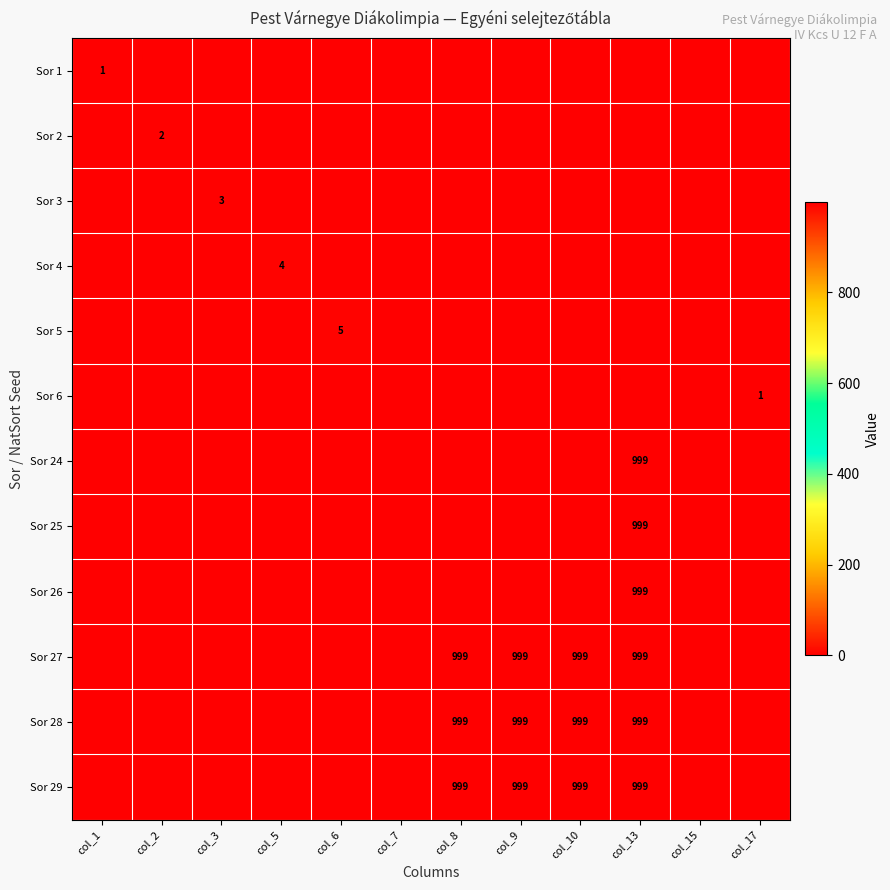

The value of Sor 27 at col_8 is 458. True or false?

False